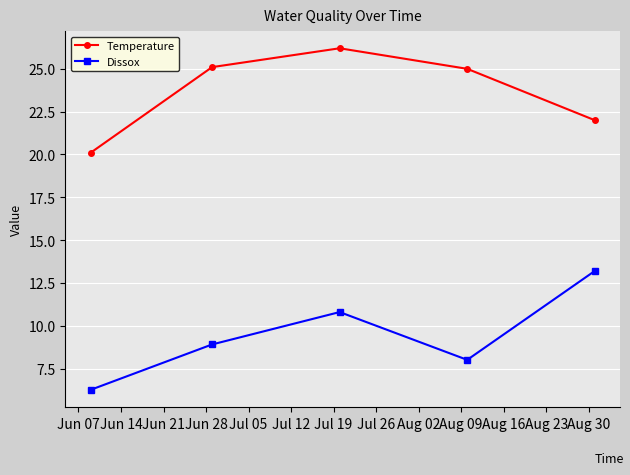

What is the difference between the second highest and minimum values in the Temperature series?

5.0